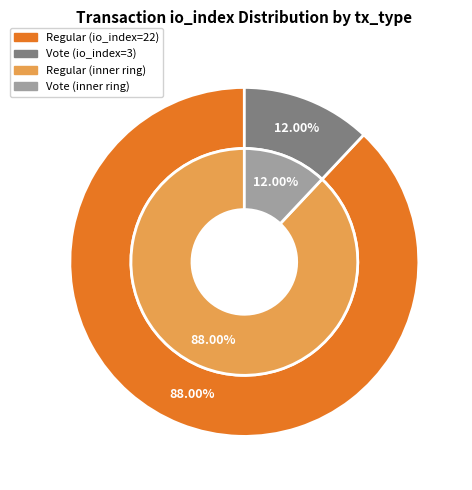

True or false: Vote (io_index=3) accounts for 12% of the total.

True